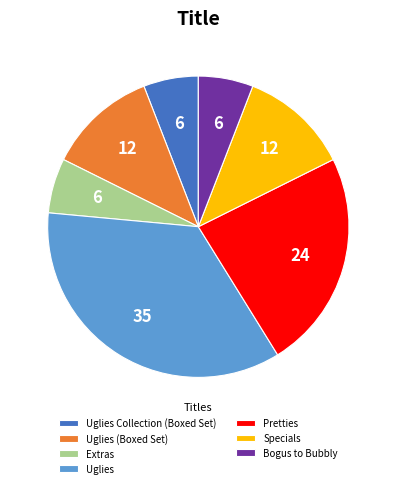

Combined, do Specials and Uglies (Boxed Set) account for over 50%?

No